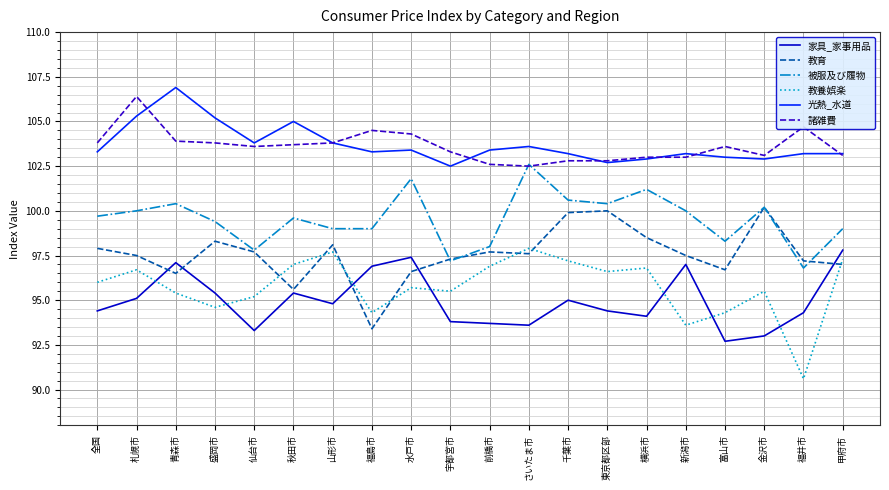

At which category does the chart reach its peak across all series?

青森市